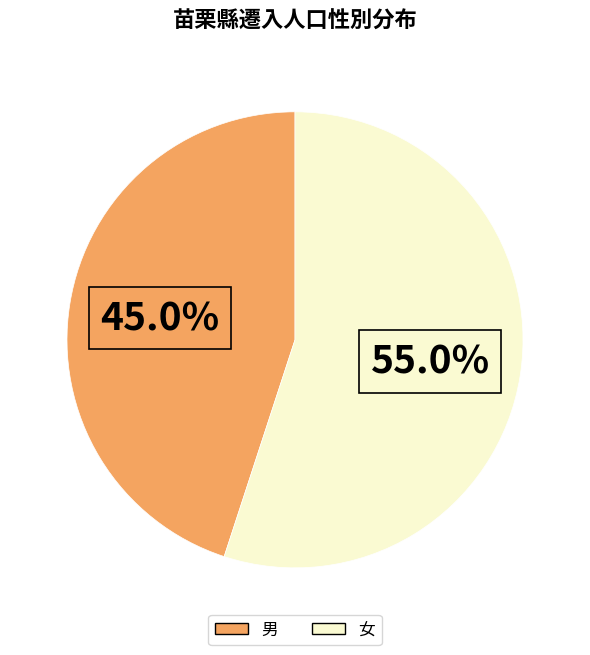

Which slice is the smallest?

男